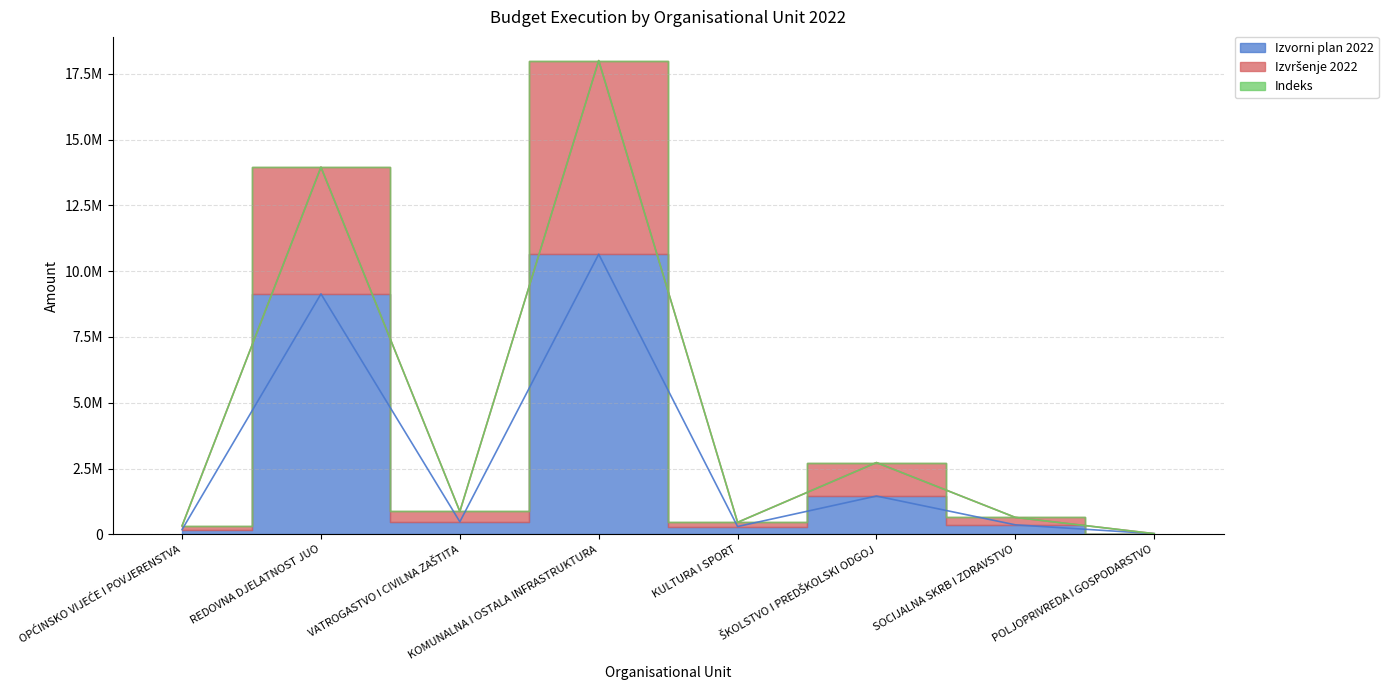

What is the highest value of the Izvorni plan 2022 series?

10645000.0